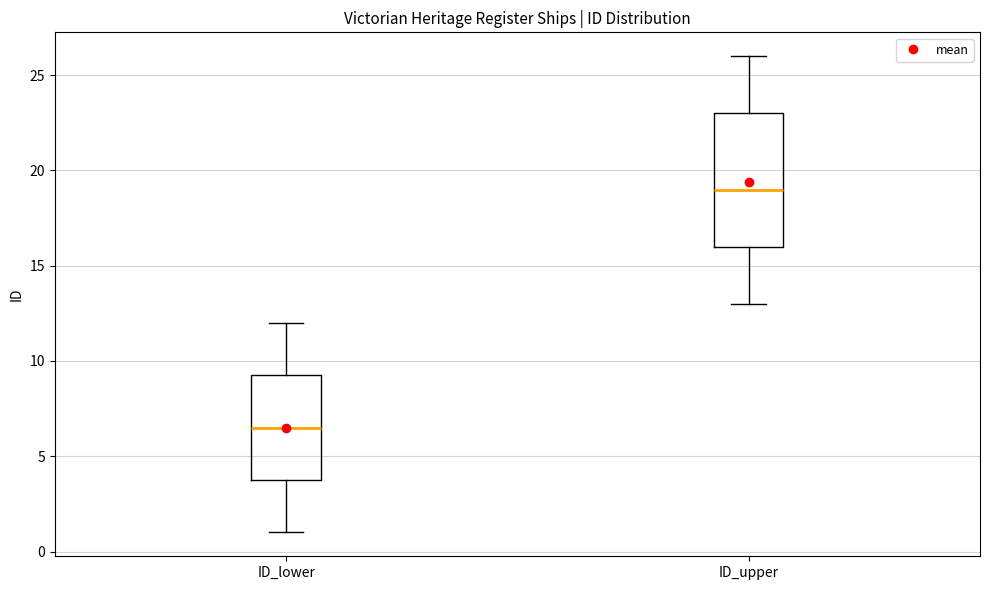

Which box has the highest median line?

ID_upper